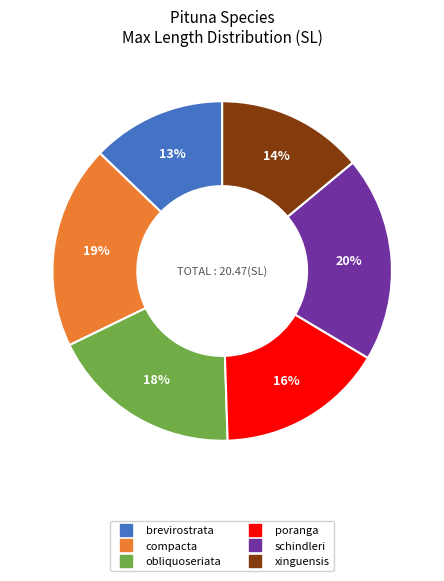

To the nearest percent, what is the combined percentage of poranga and brevirostrata?

29%